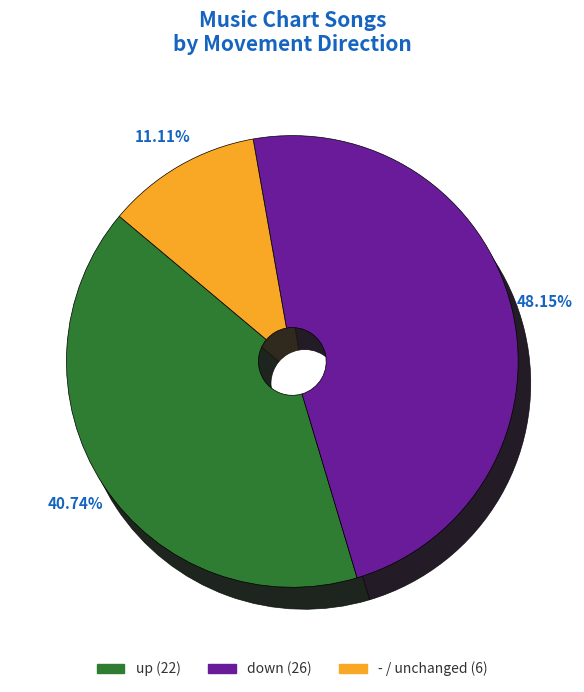

How many segments does this pie chart have?

3